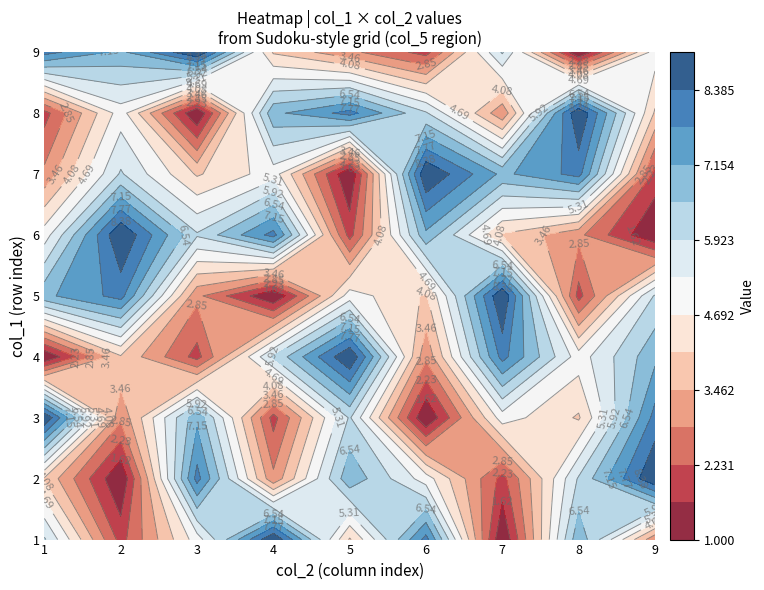

At which label is 9 closest to 5?

8